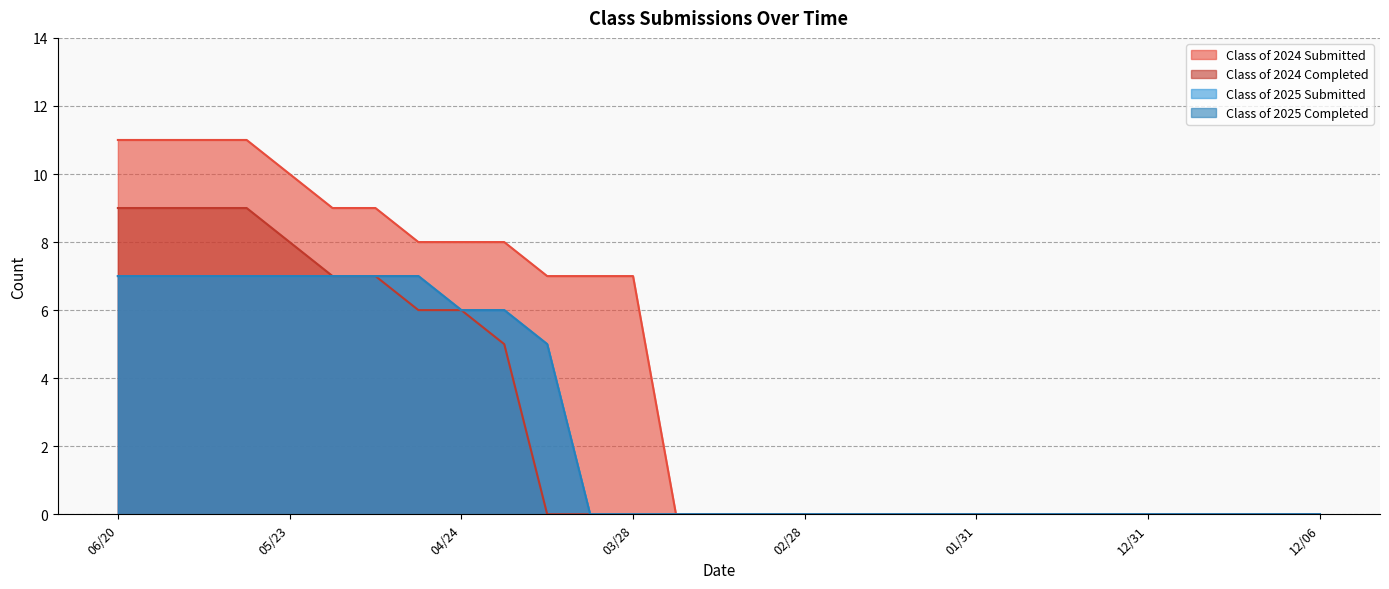

True or false: Class of 2025 Completed and Class of 2025 Submitted cross at least once.

False